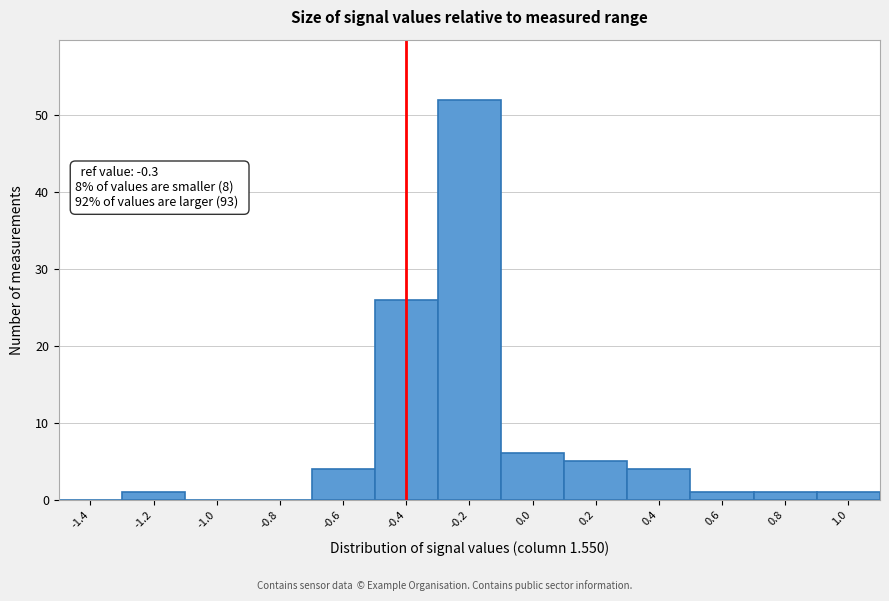

Reading left to right, what are all the values shown in this chart?

-1.4=0	-1.2=1	-1.0=0	-0.8=0	-0.6=4	-0.4=26	-0.2=52	0.0=6	0.2=5	0.4=4	0.6=1	0.8=1	1.0=1